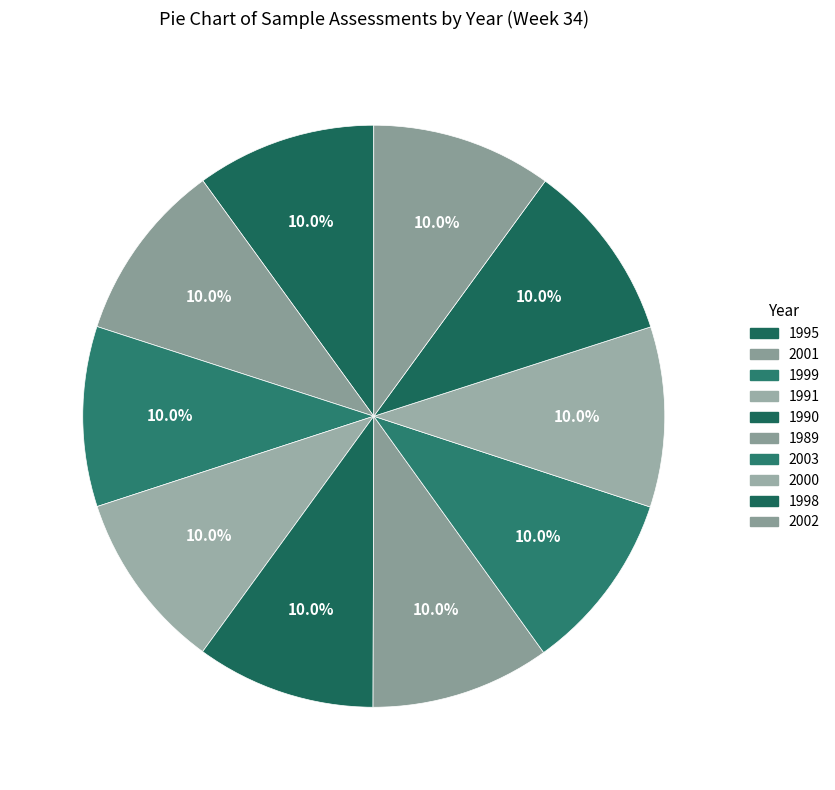

Is the sum of 1998 and 1989 greater than half?

No